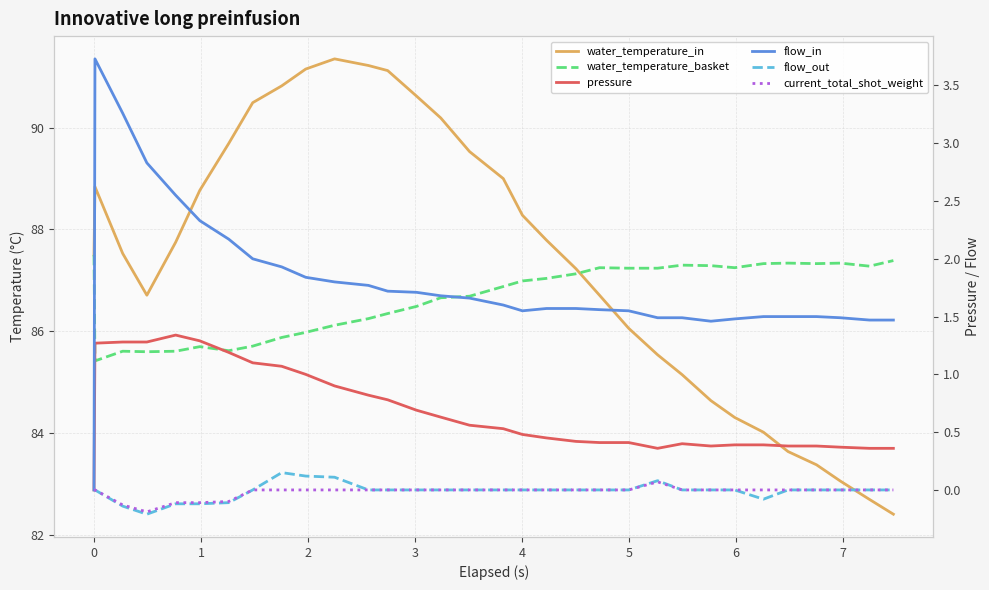

Is it true that flow_out equals -0.0 at 3?

False